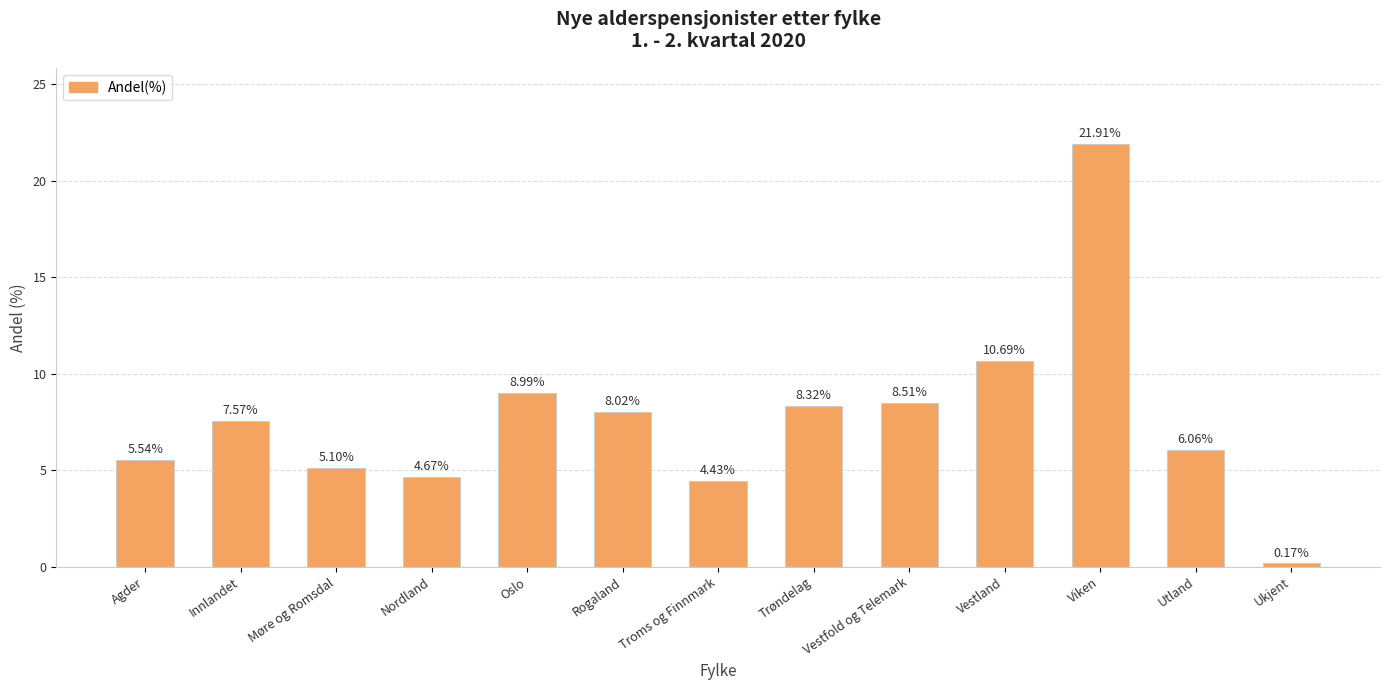

What is the label of the 2nd bar from the right?

Utland